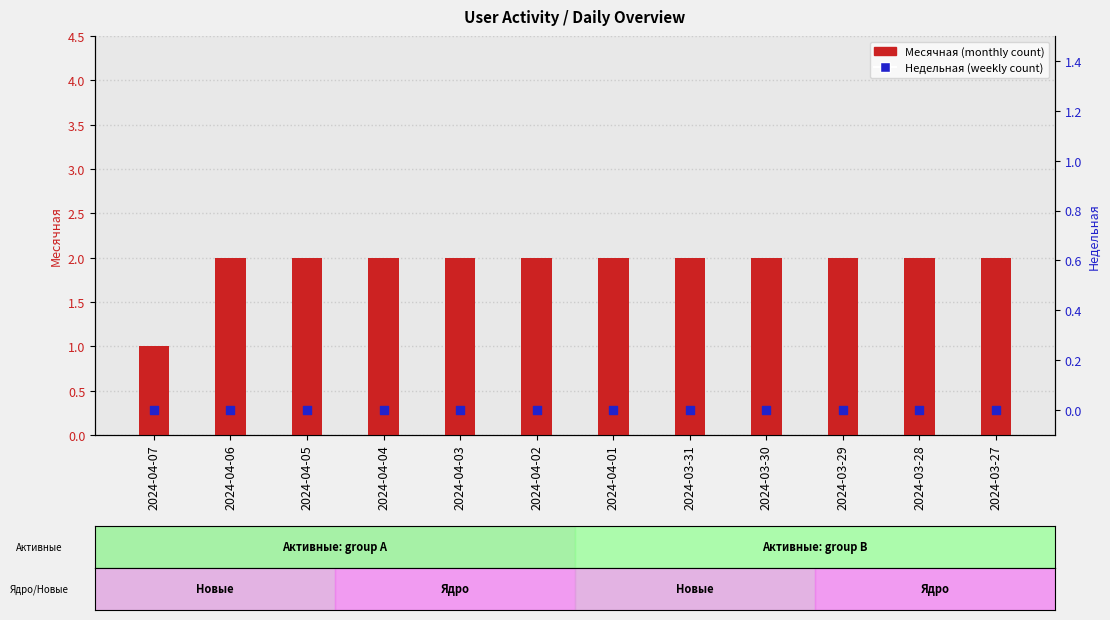

Is the value of Месячная (monthly count) at 2024-03-29 greater than the value of Недельная (weekly count) at 2024-04-03?

Yes